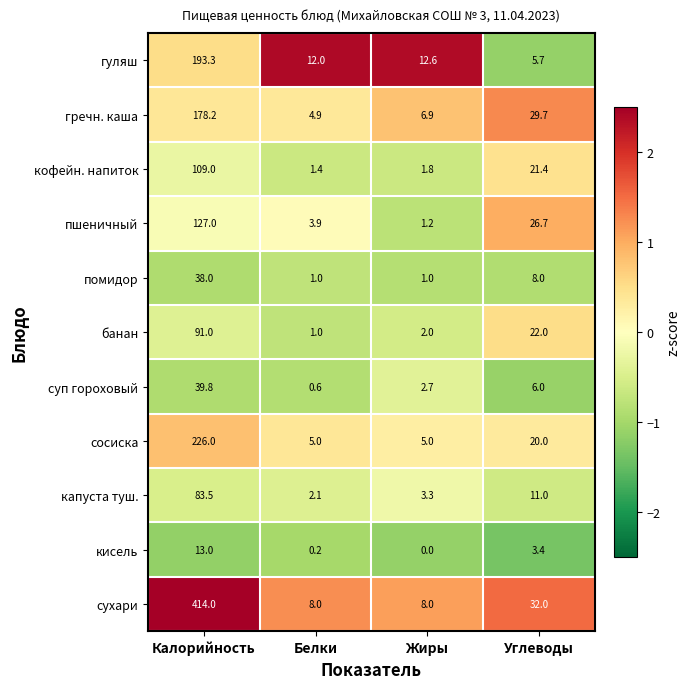

Which series has the largest total across all categories?

сухари